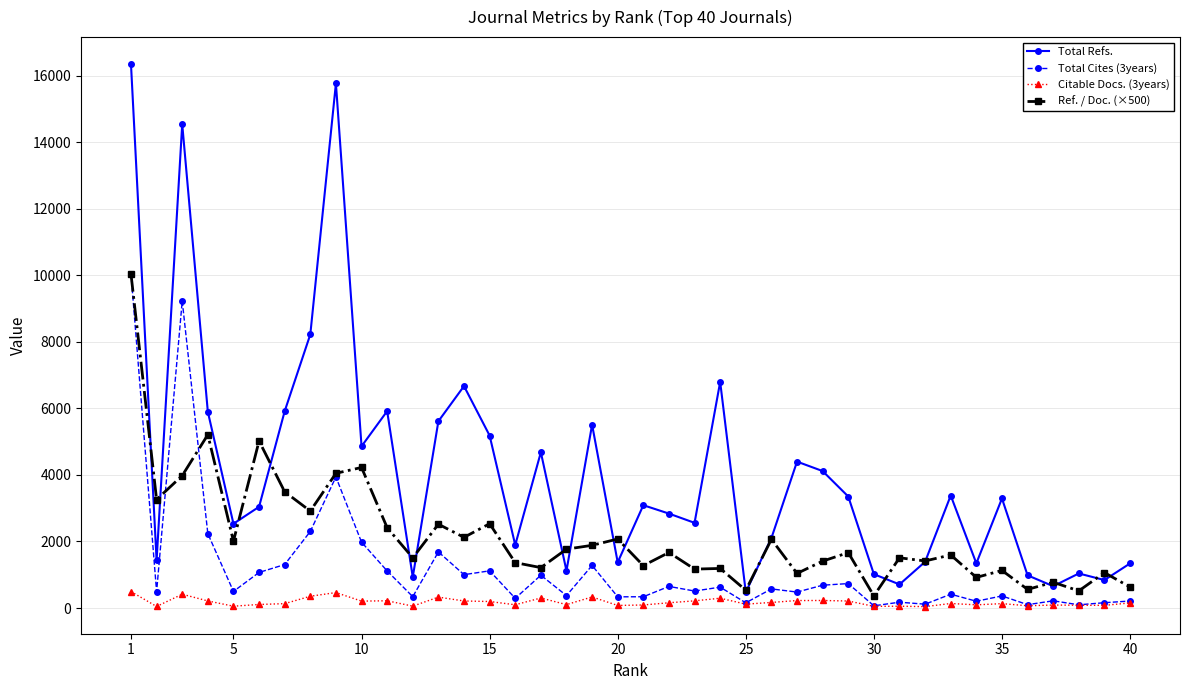

True or false: Total Cites (3years) has more than 1 interior local peaks.

True